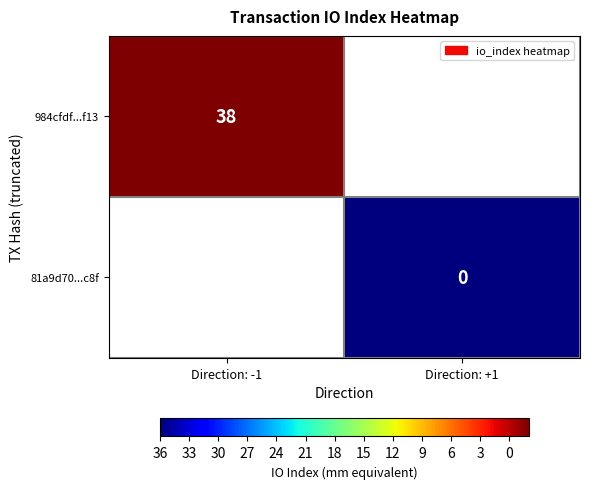

Is it true that 984cfdf...f13 equals 24 at Direction: -1?

False